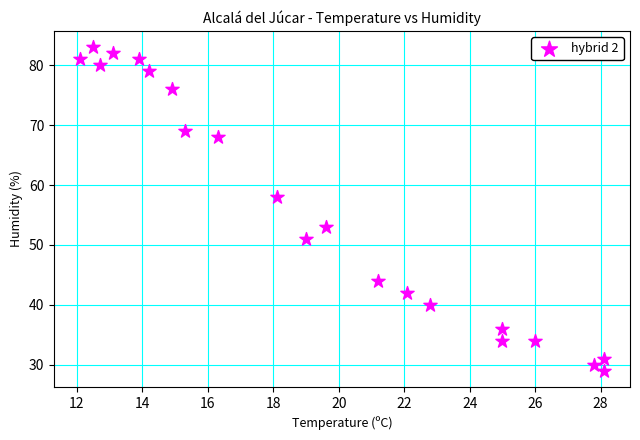

What Y value in the scatter plot is closest to 56?

58